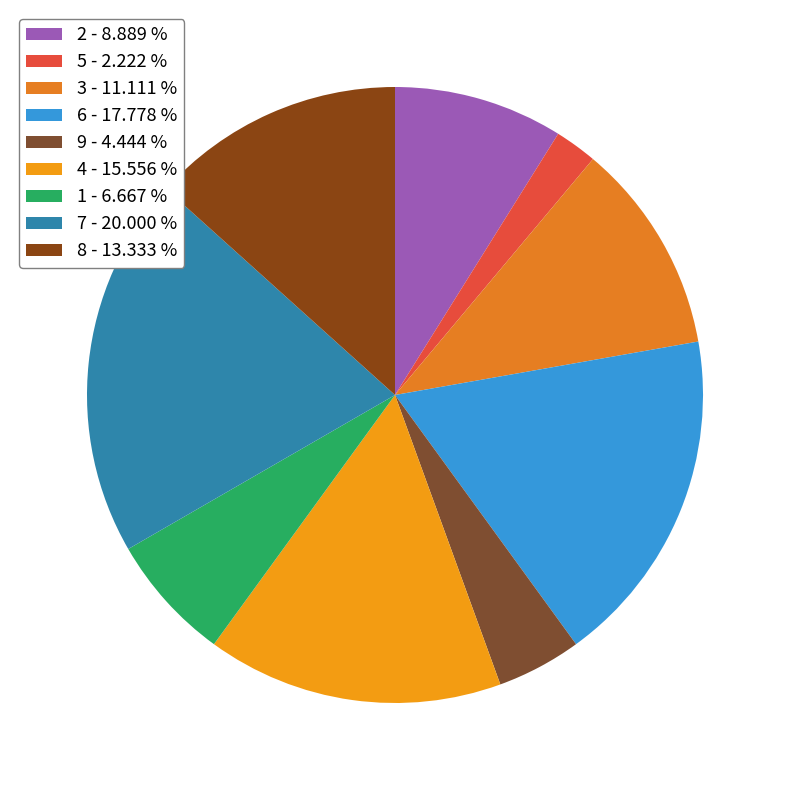

Which slice is the smallest?

5 - 2.222 %